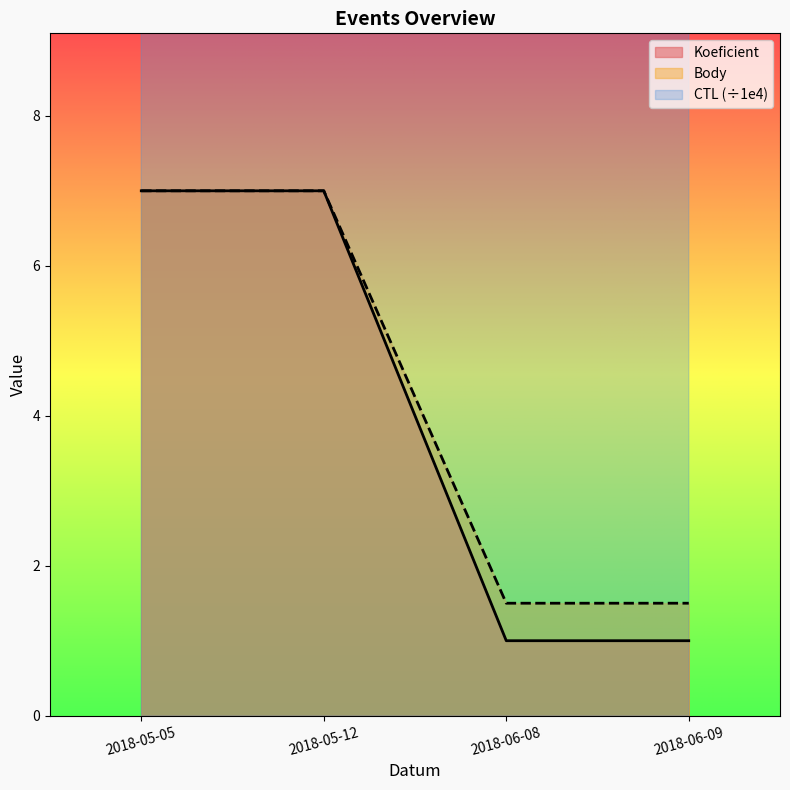

Rank the series at 2018-06-08 from highest to lowest value.

CTL, Body, Koeficient